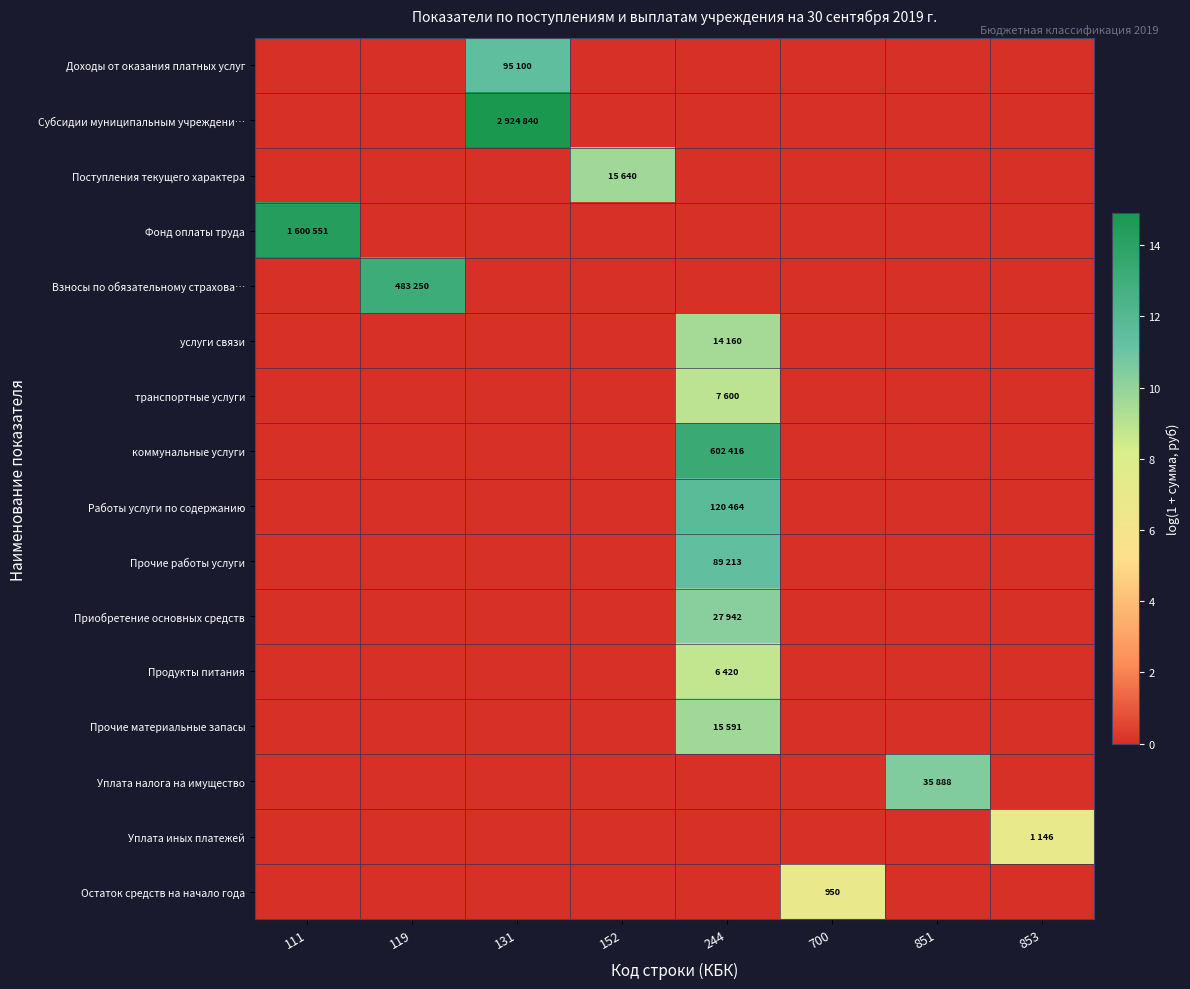

Rank the categories by Работы услуги по содержанию value from lowest to highest.

111, 119, 131, 152, 700, 851, 853, 244